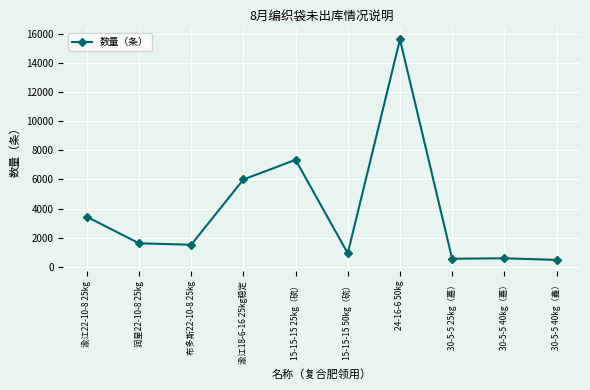

True or false: the data has more than 0 interior local peaks.

True